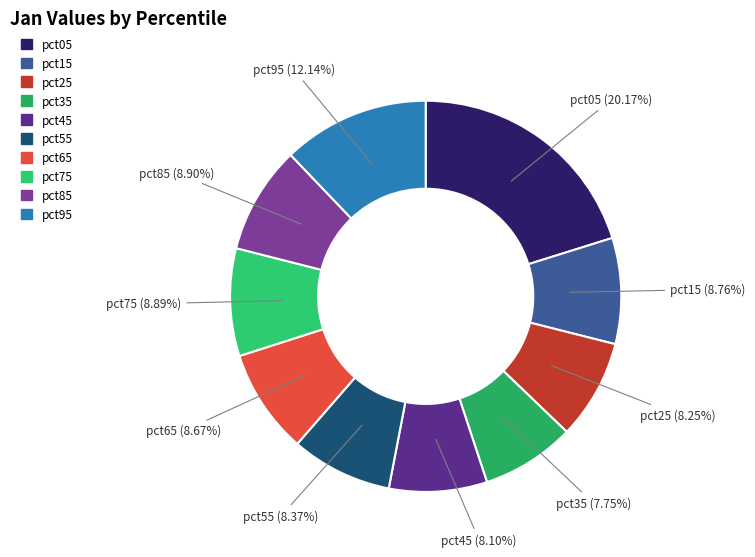

What percentage is NOT represented by pct85?

91.1%